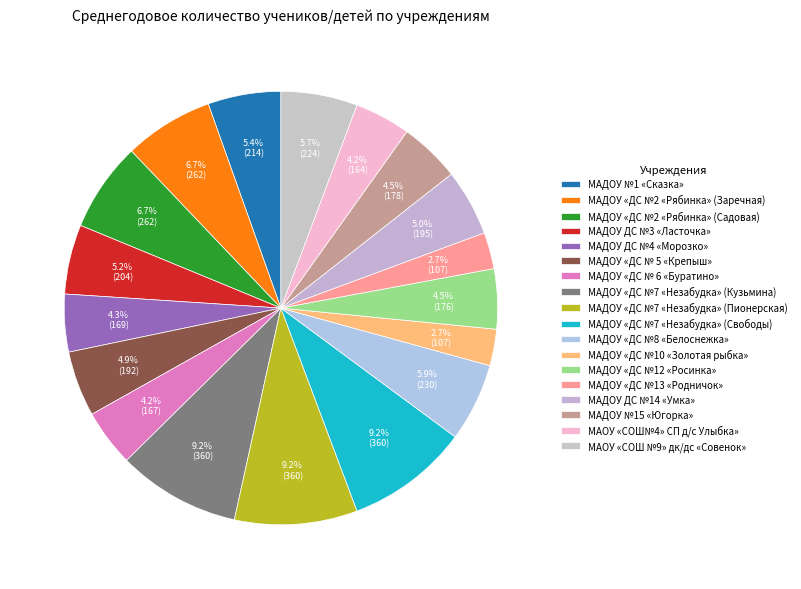

How many segments does this pie chart have?

18